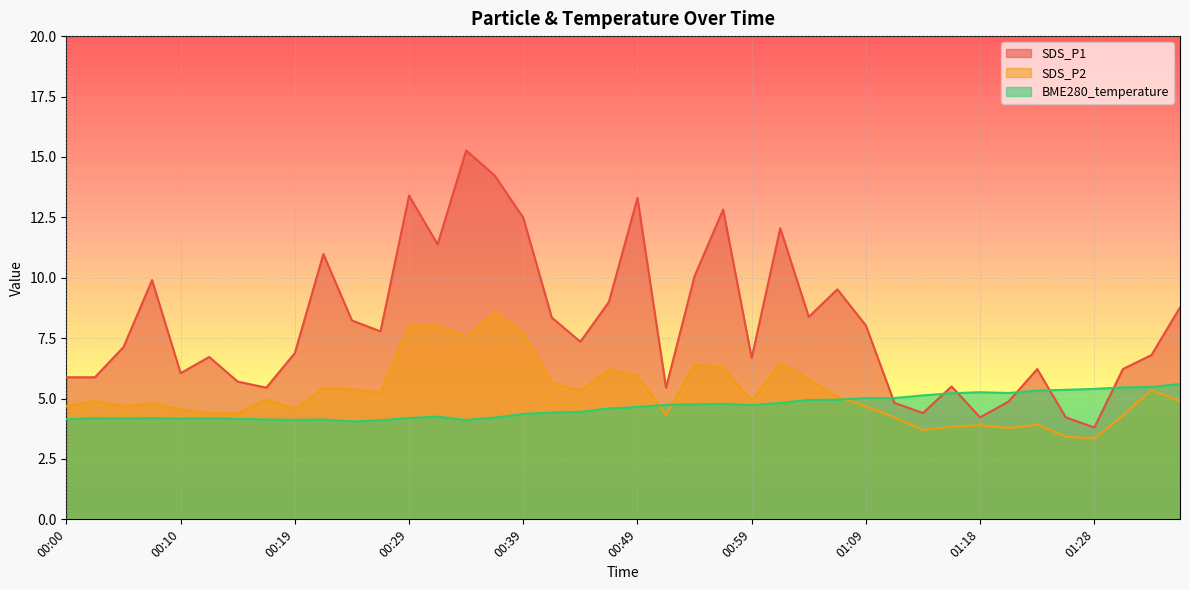

Reading right to left, transcribe all the data shown in this chart.

SDS_P1: 8.8	6.8	6.2	3.8	4.2	6.2	4.9	4.2	5.5	4.4	4.8	8.0	9.5	8.4	12.1	6.7	12.8	10.1	5.5	13.3	9.0	7.3	8.3	12.5	14.2	15.3	11.4	13.4	7.8	8.2	11.0	6.9	5.5	5.7	6.7	6.0	9.9	7.1	5.9	5.9
SDS_P2: 4.9	5.3	4.3	3.4	3.4	3.9	3.8	3.9	3.8	3.7	4.2	4.7	5.1	5.8	6.5	4.9	6.3	6.4	4.3	6.0	6.2	5.3	5.7	7.7	8.6	7.5	8.0	8.0	5.2	5.4	5.4	4.6	5.0	4.4	4.4	4.5	4.8	4.7	4.9	4.7
BME280_temperature: 5.6	5.5	5.5	5.4	5.4	5.3	5.2	5.3	5.2	5.1	5.0	5.0	5.0	4.9	4.8	4.7	4.8	4.8	4.7	4.7	4.6	4.5	4.4	4.4	4.2	4.1	4.2	4.2	4.1	4.0	4.1	4.1	4.1	4.2	4.2	4.2	4.2	4.2	4.2	4.1